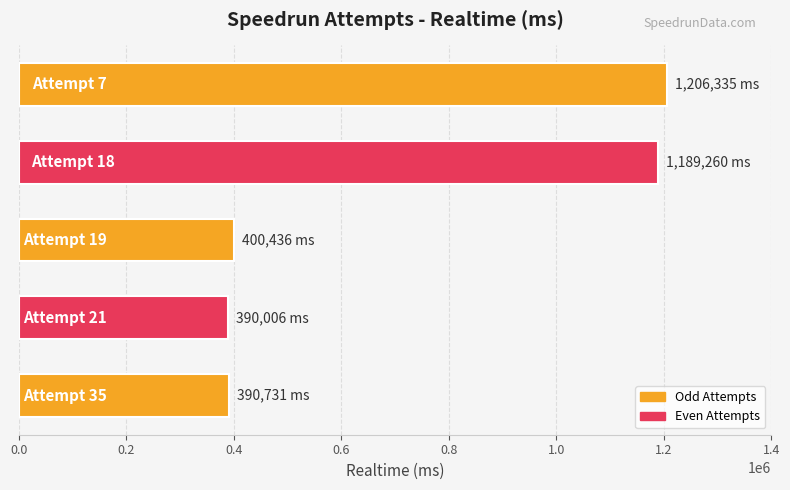

What is the greatest value displayed?

1206335